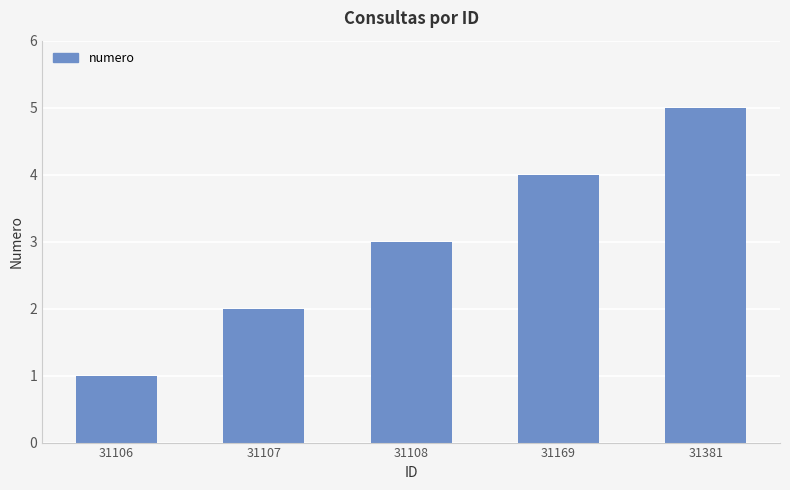

How many series are shown in this chart?

1